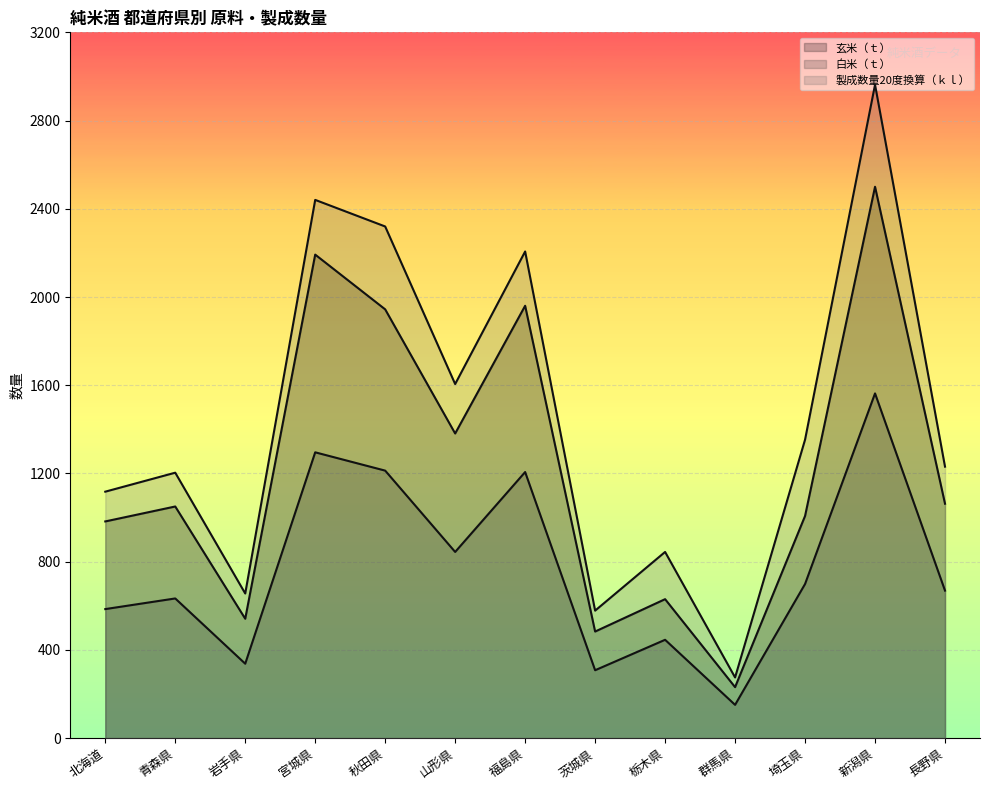

How many lines are shown in the chart?

3